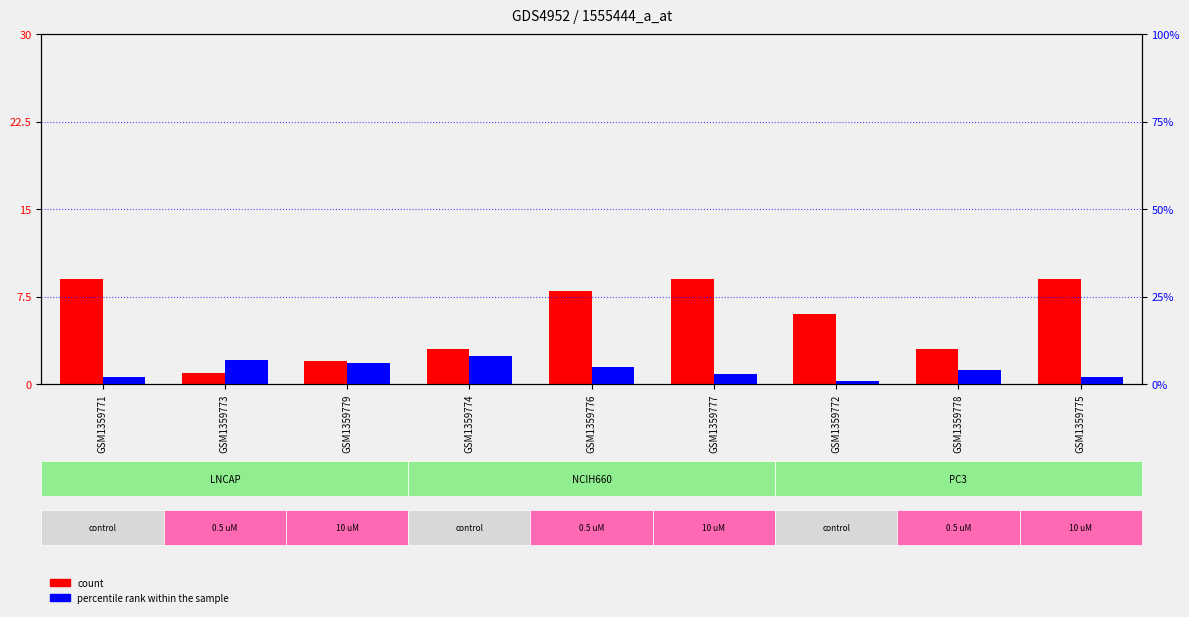

Between GSM1359771 and GSM1359775, which series saw the biggest shift?

count